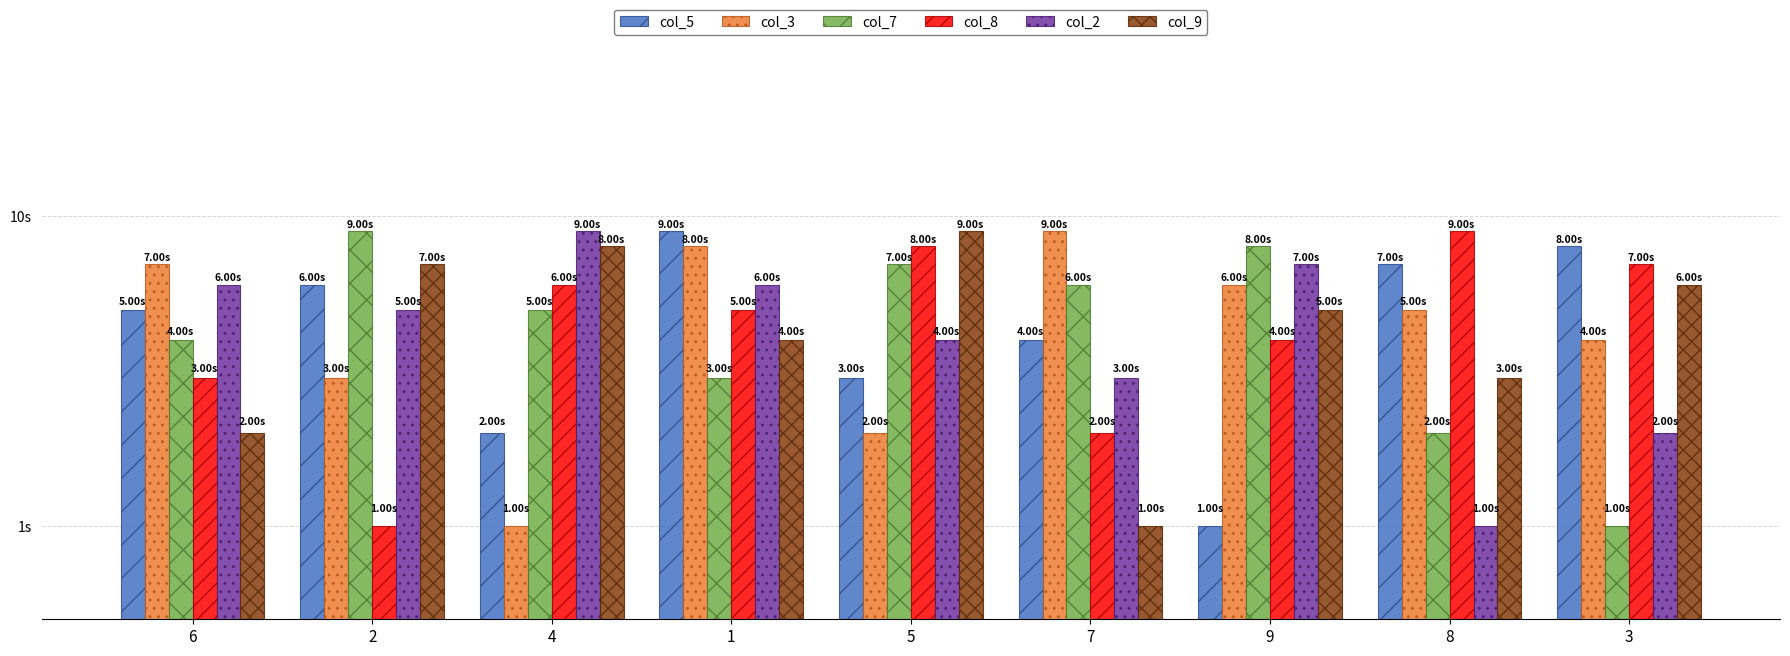

At how many categories does at least one series exceed 2?

9